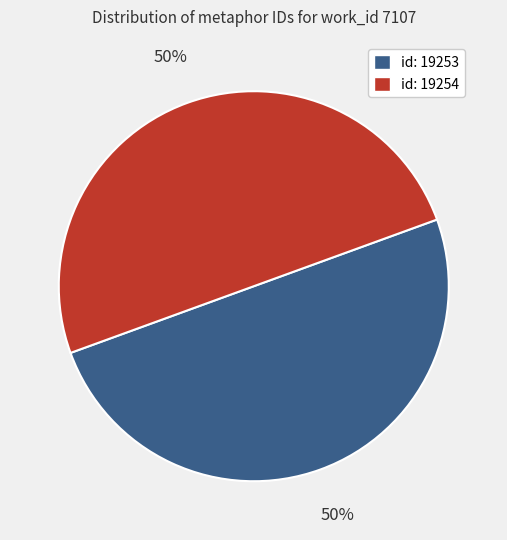

To the nearest percent, what is the combined percentage of id: 19253 and id: 19254?

100%